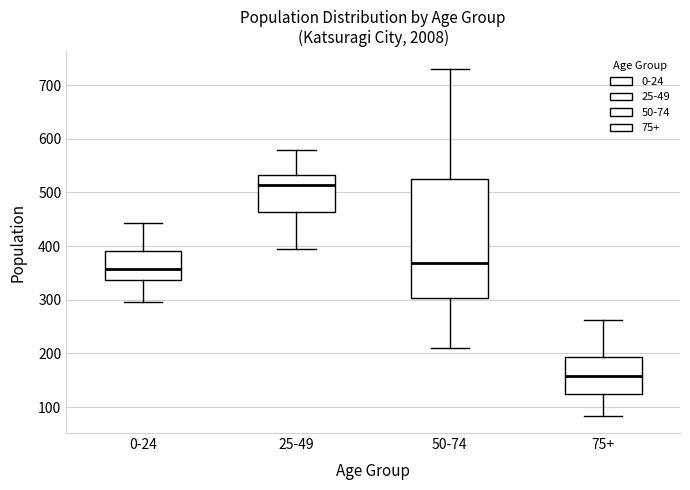

Where does the upper whisker of the box for 0-24 end on the y-axis? The values are not printed on the chart, so give them approximately, as read against the axis.

440